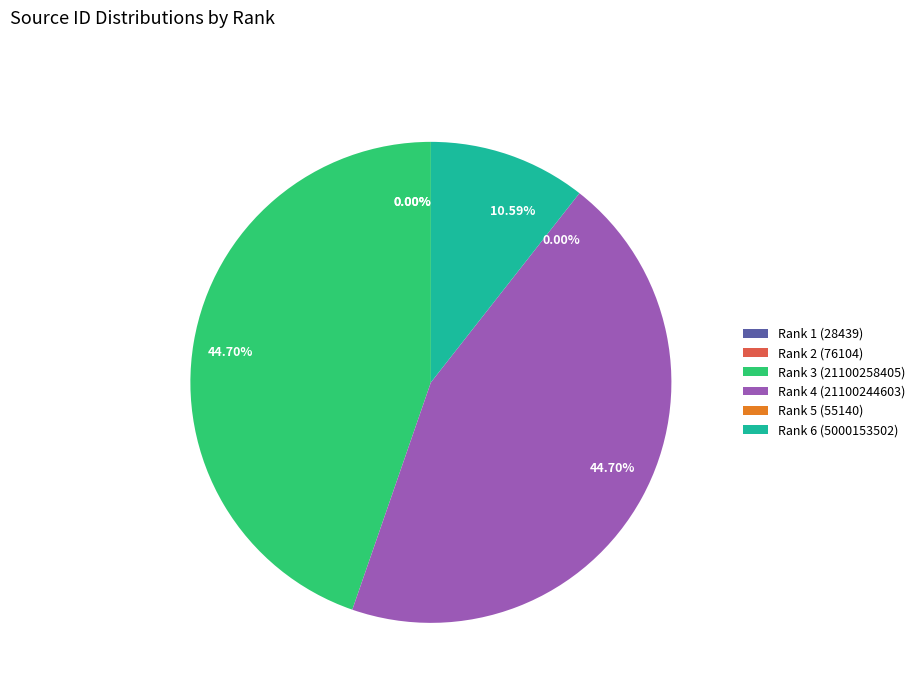

How much of the chart is everything except Rank 3 (21100258405)?

55.3%